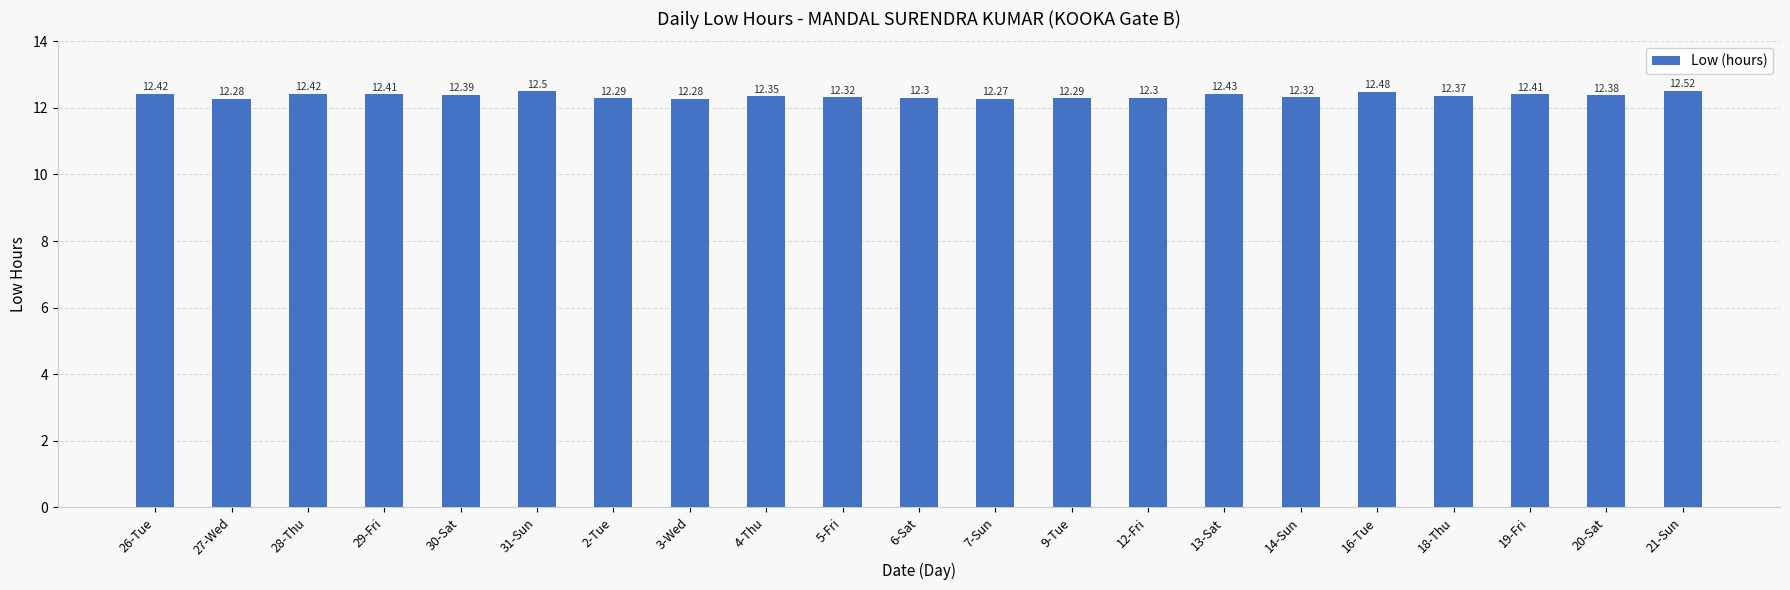

Read the value at 18-Thu.

12.4